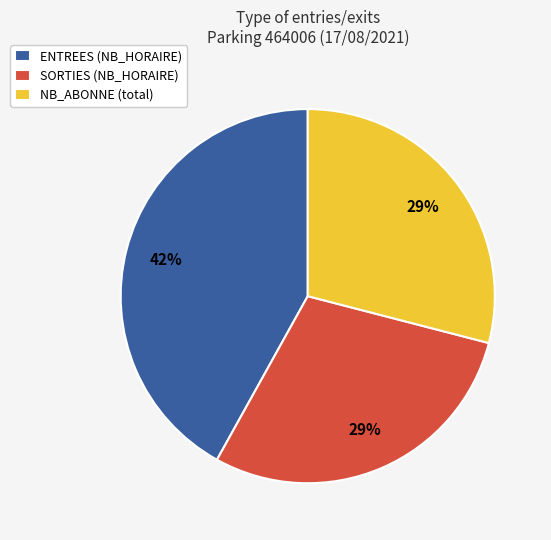

Does ENTREES account for over 50% of the chart?

No